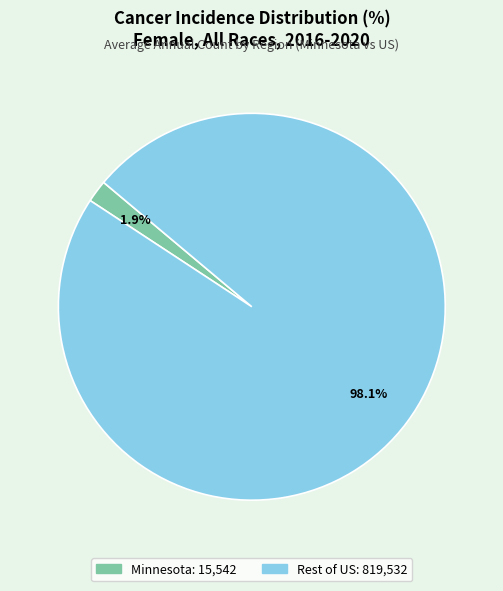

Is there a majority slice in this chart?

Yes